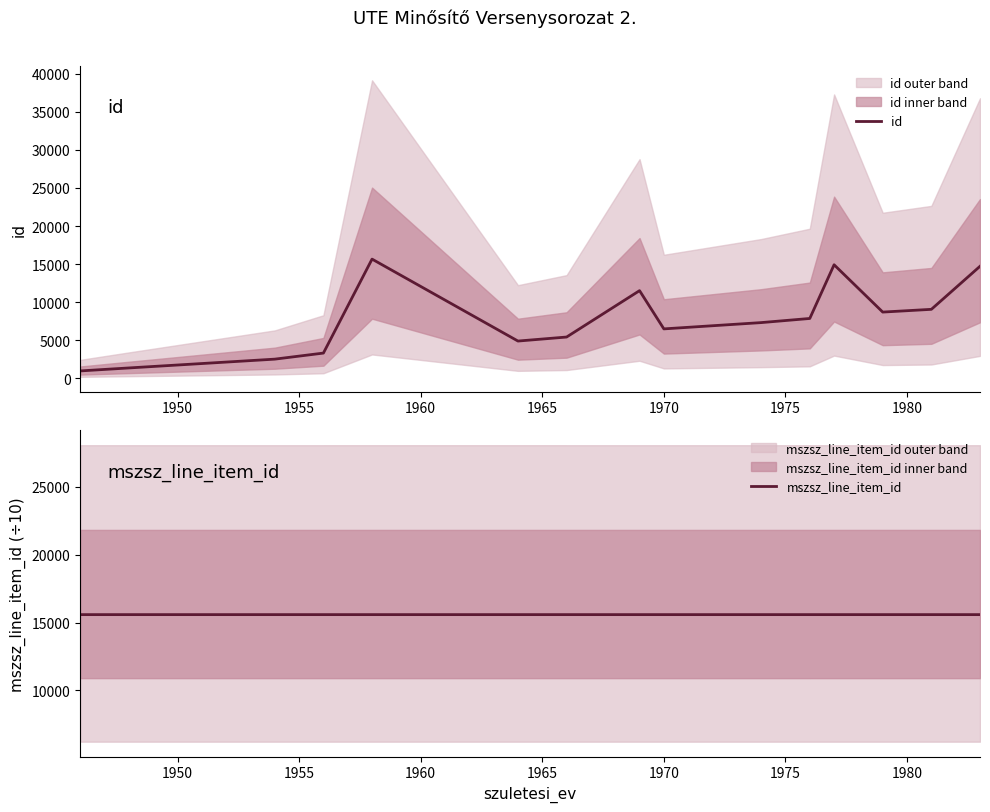

What is the highest value of the mszsz_line_item_id series?

15582.0